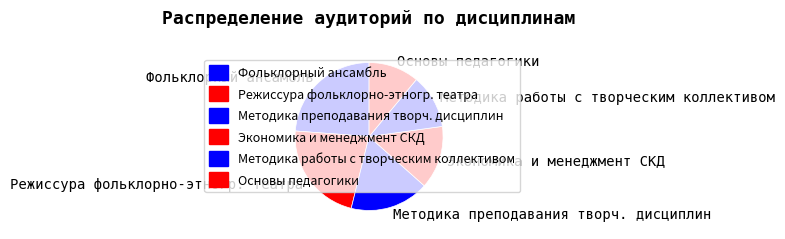

Does any single category account for the majority?

No